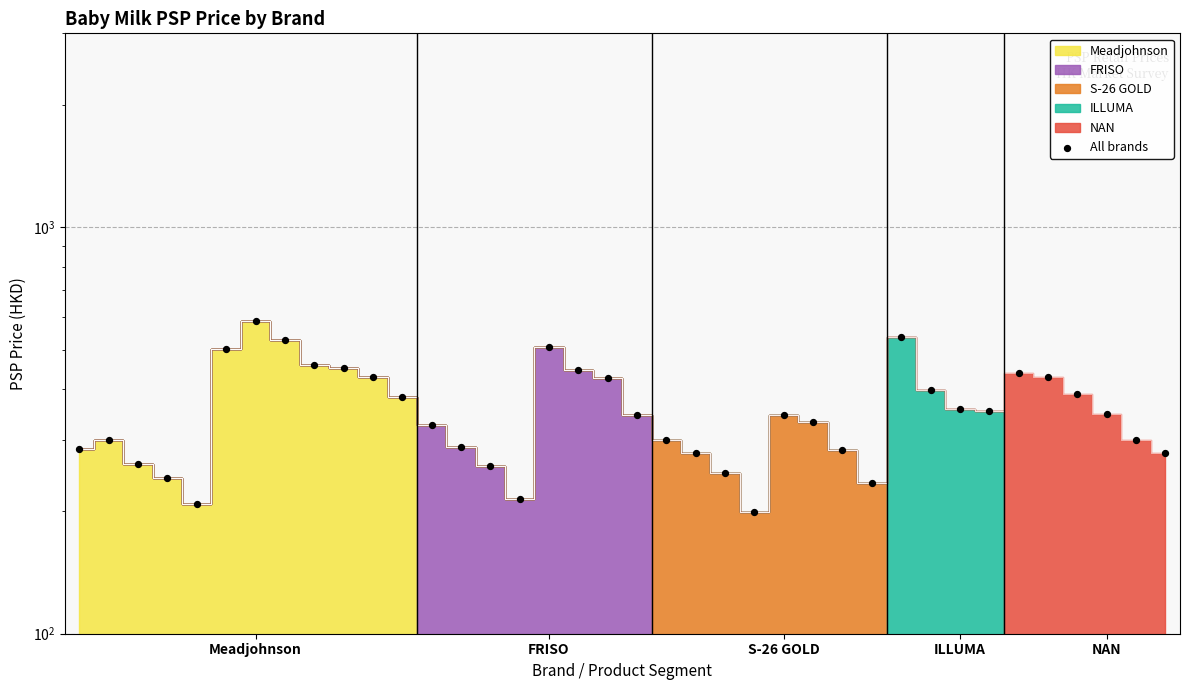

Between 33 and 25, which is larger?

33